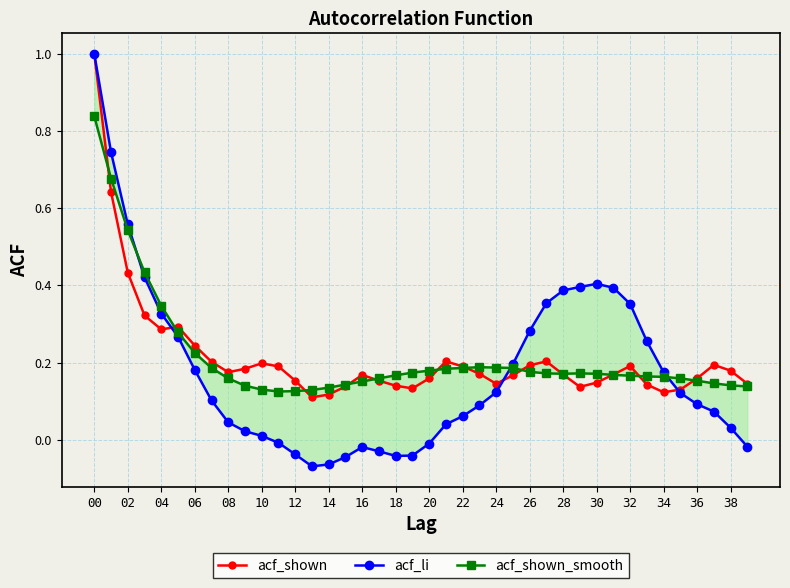

Is this an area chart (filled region under the line)?

No